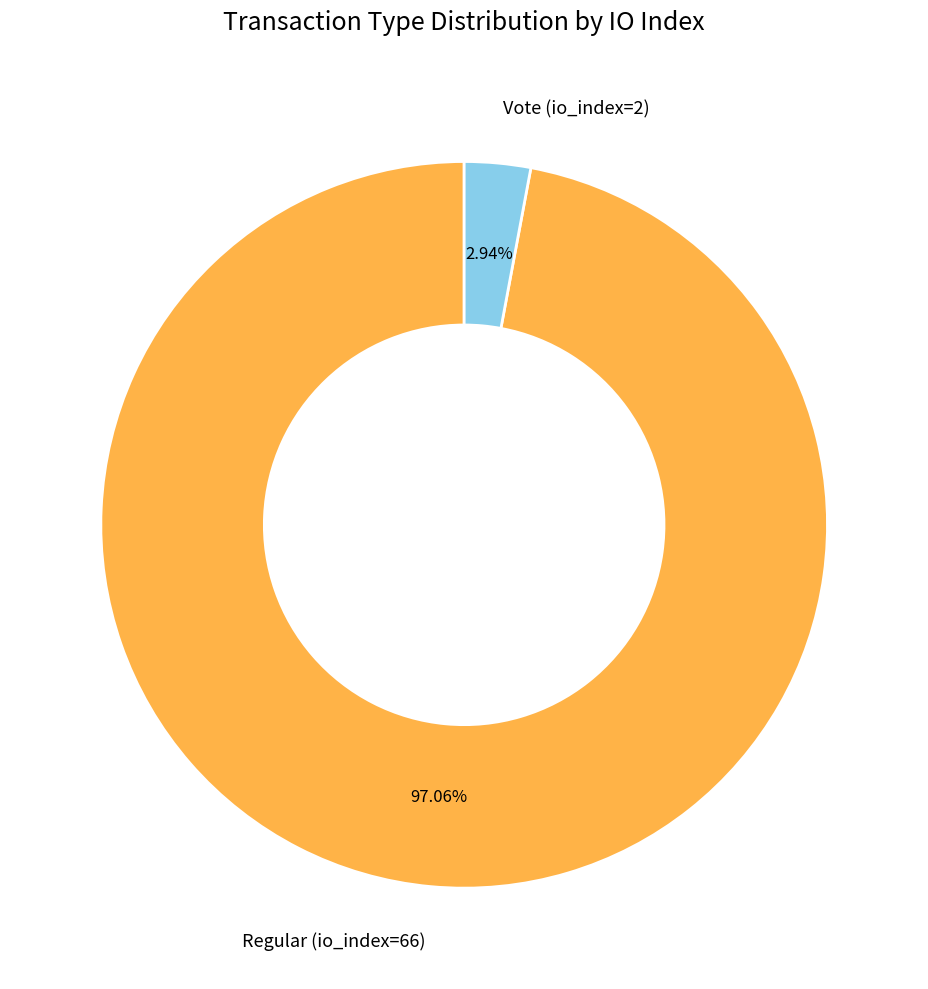

Which slice represents more than half of the pie?

Regular (io_index=66)